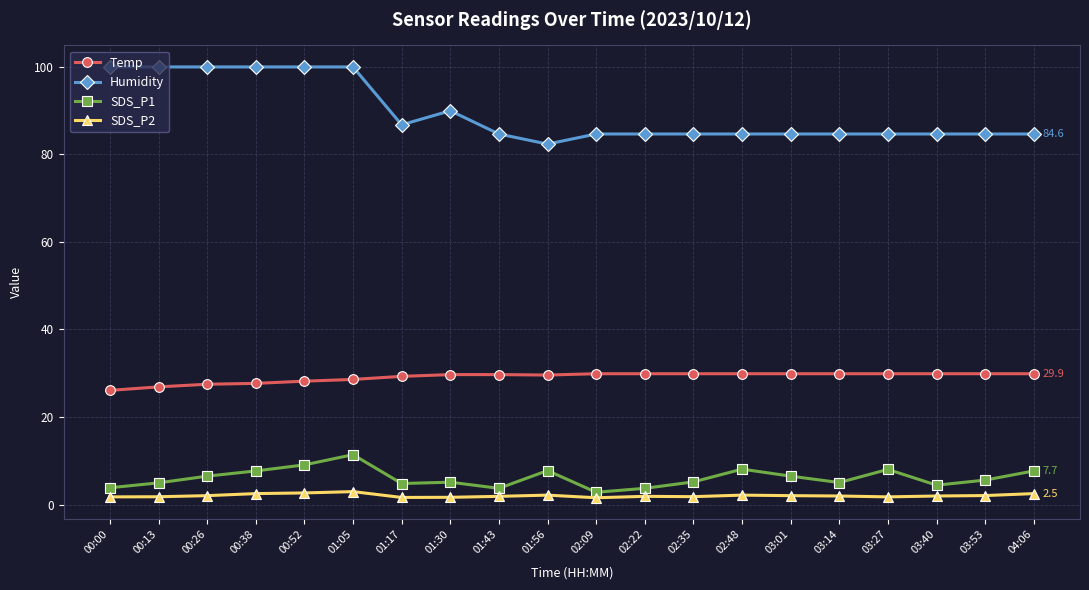

True or false: SDS_P2 has more than 2 points higher than both neighbors.

True